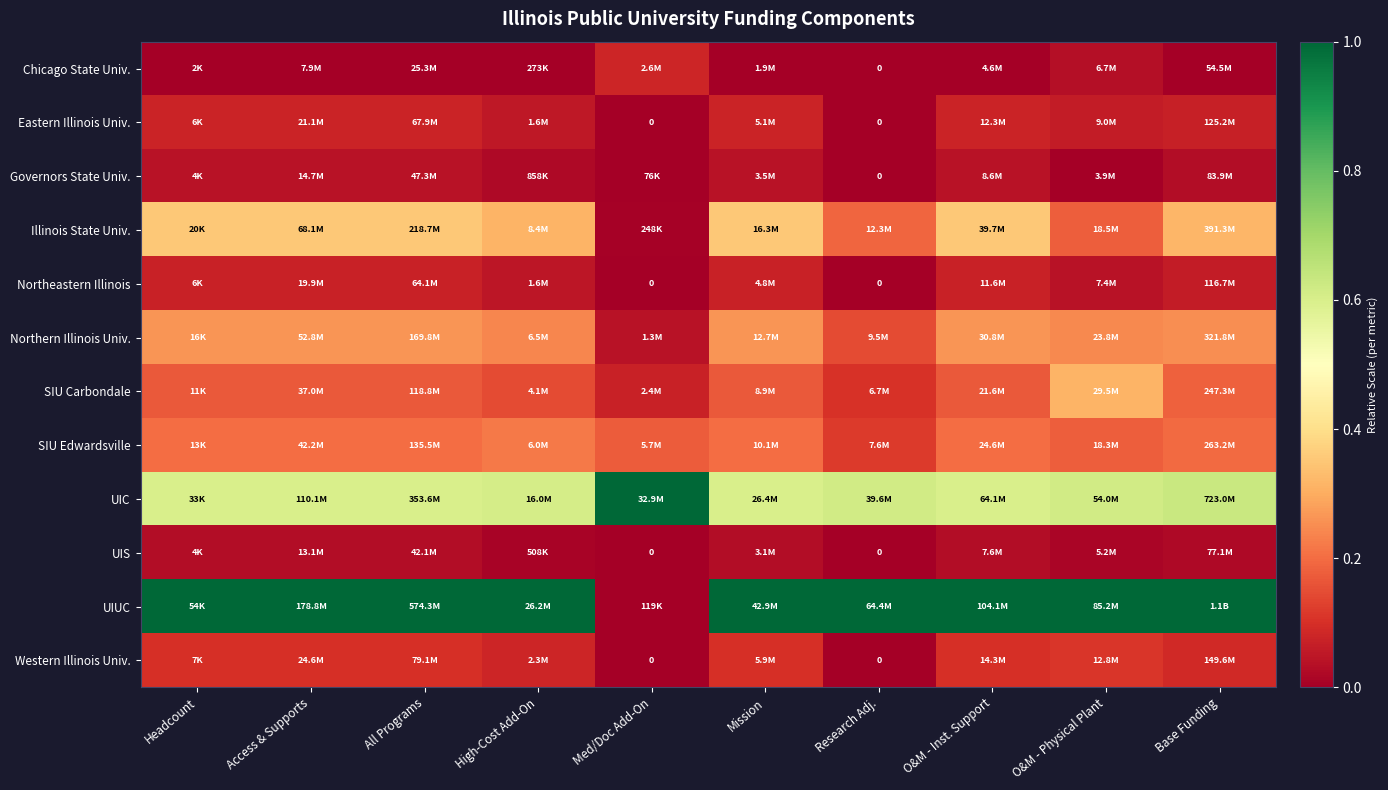

Which series has the widest spread of values?

UIUC